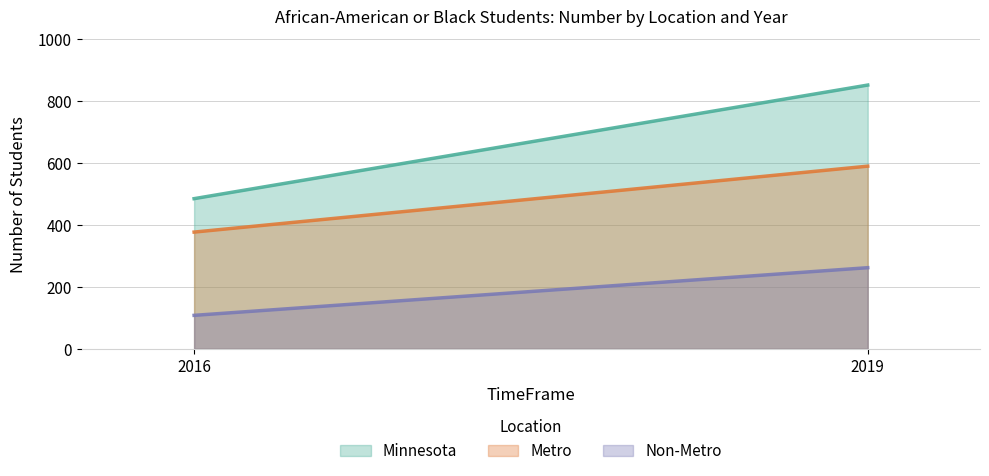

Is the value of Non-Metro at 2016 greater than the value of Minnesota at 2016?

No